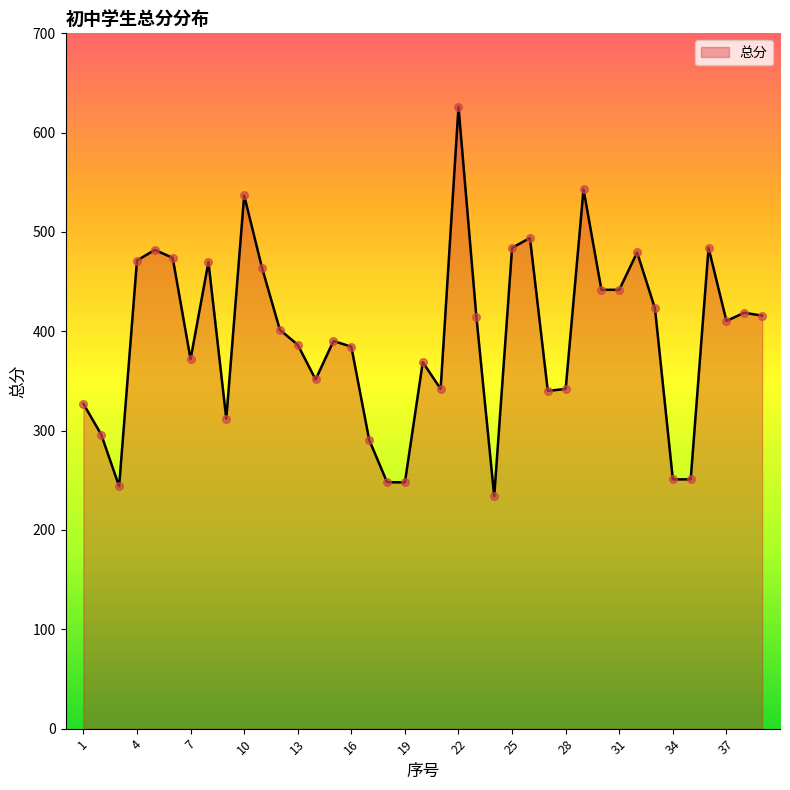

What is the difference between the maximum and minimum values?

391.9